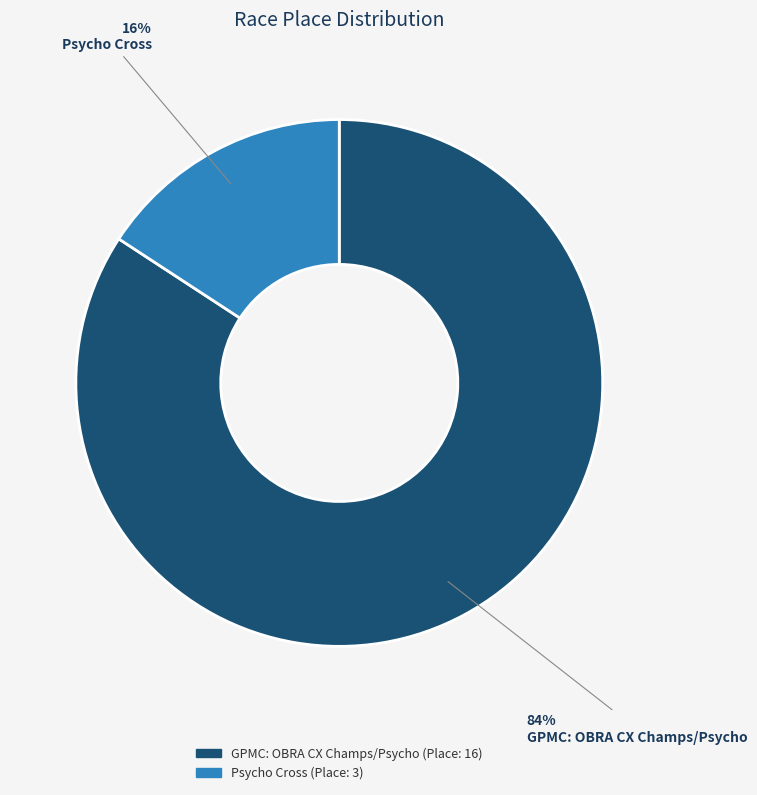

Is it true that Psycho Cross is 16% of the pie?

True